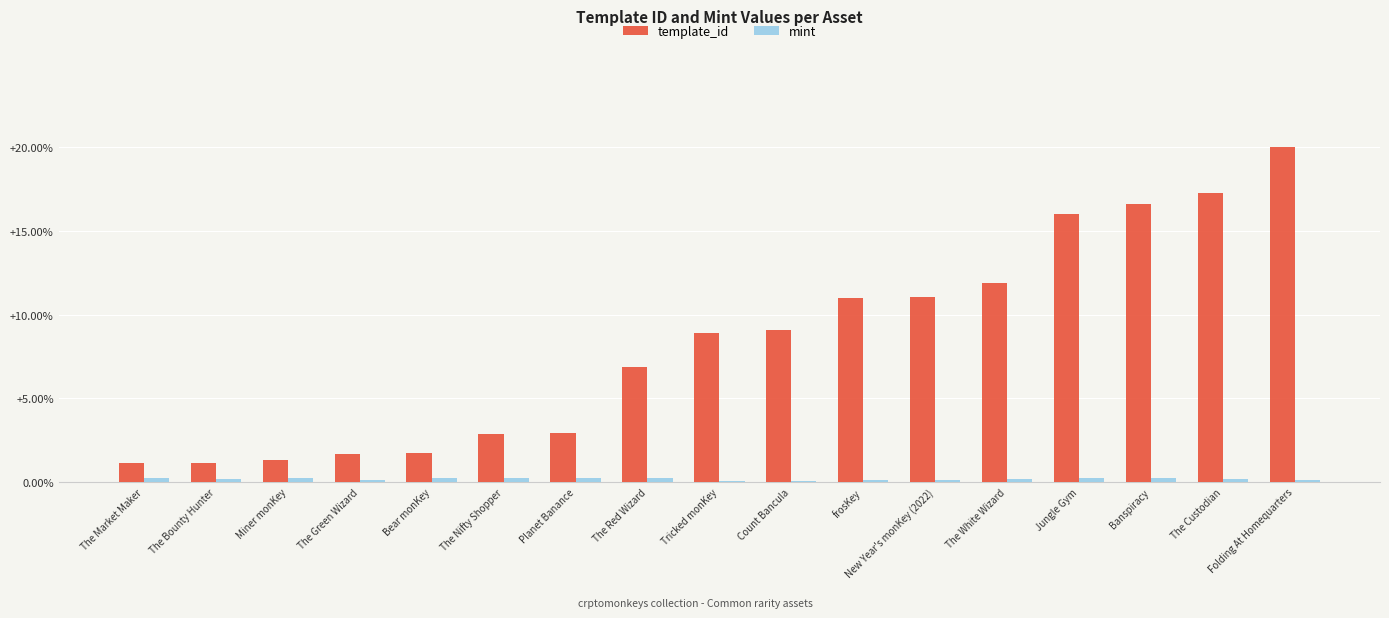

At which label does template_id first exceed 8?

Tricked monKey